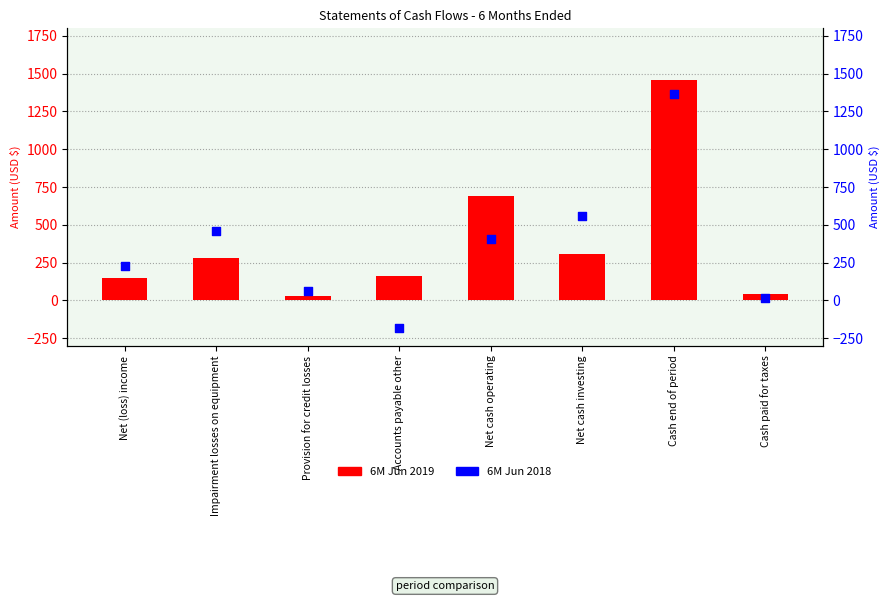

What is the total value across all series at Accounts payable other?

-19